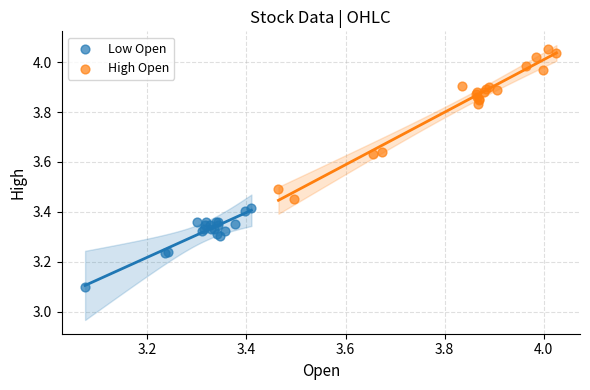

Which series has the widest spread of Y values?

High Open